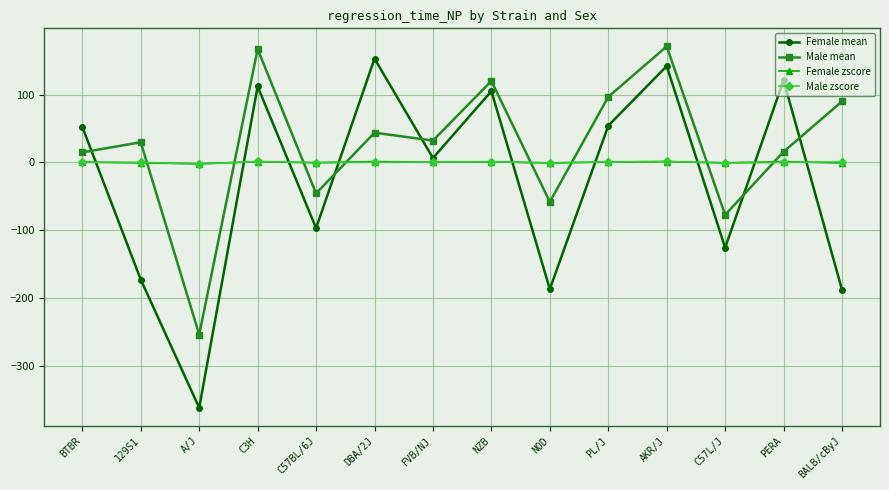

What is the label of the 4th point from the left?

C3H